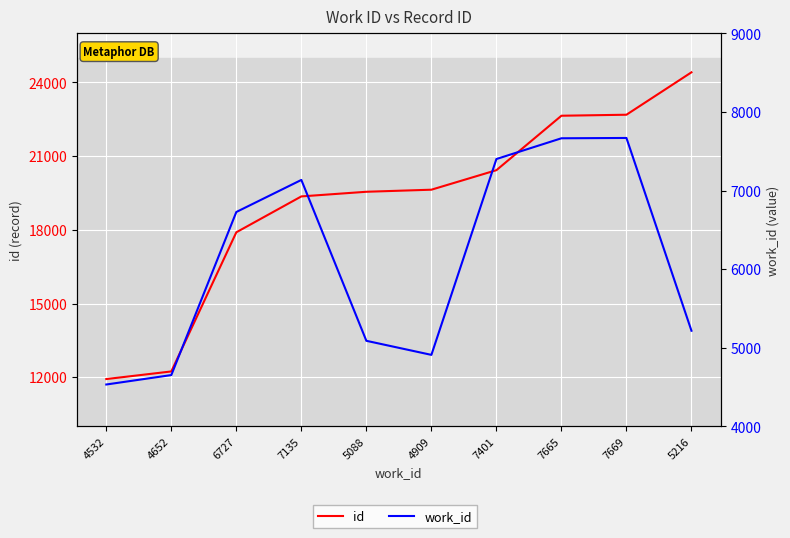

Which series changed the most between 4532 and 7665?

id